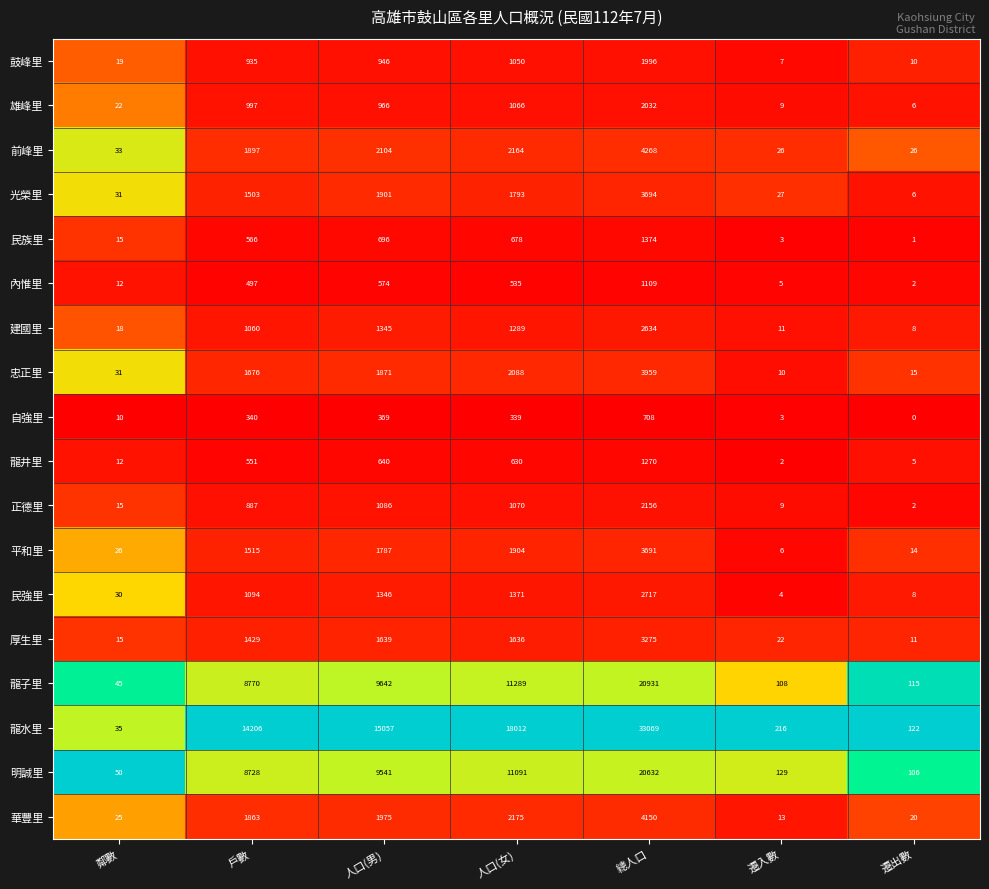

The value of 雄峰里 at 人口(男) is 966. True or false?

True